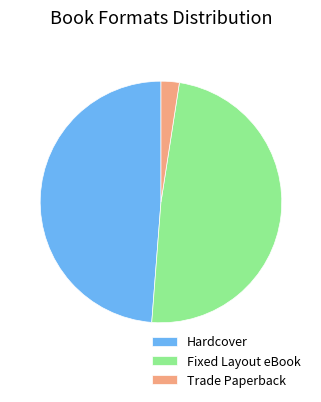

What is the smallest slice in the pie chart?

Trade Paperback